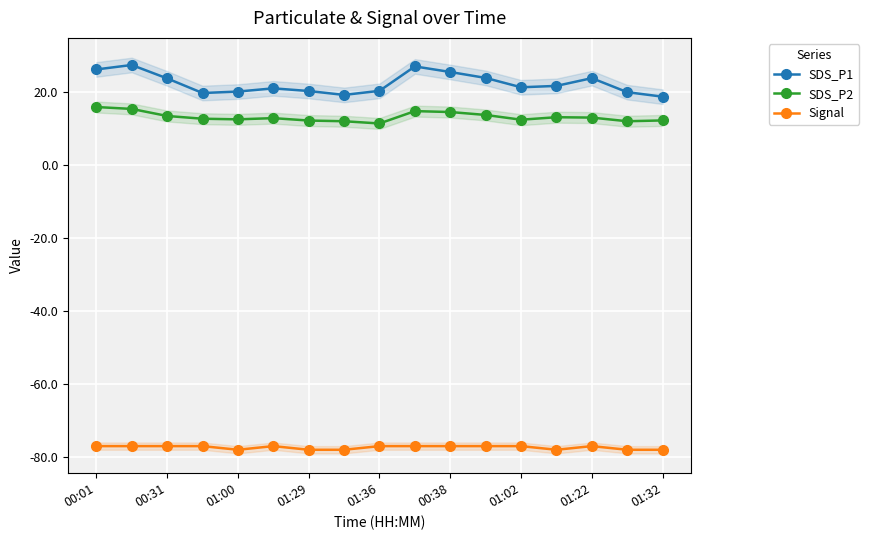

What is the difference between the maximum and minimum values in the Signal series?

1.0